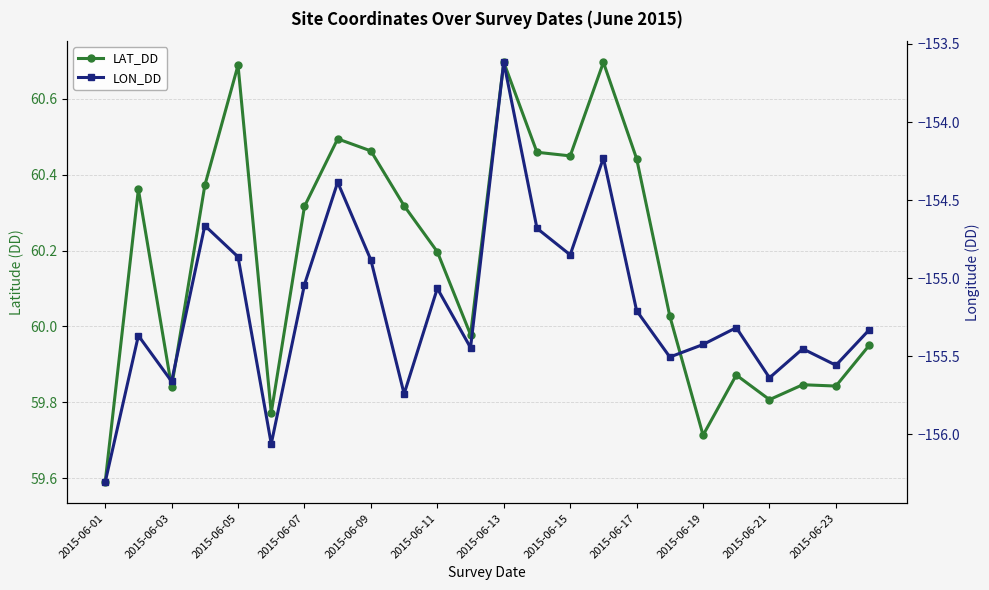

What is the difference between the second highest and second lowest values in the LAT_DD series?

1.0